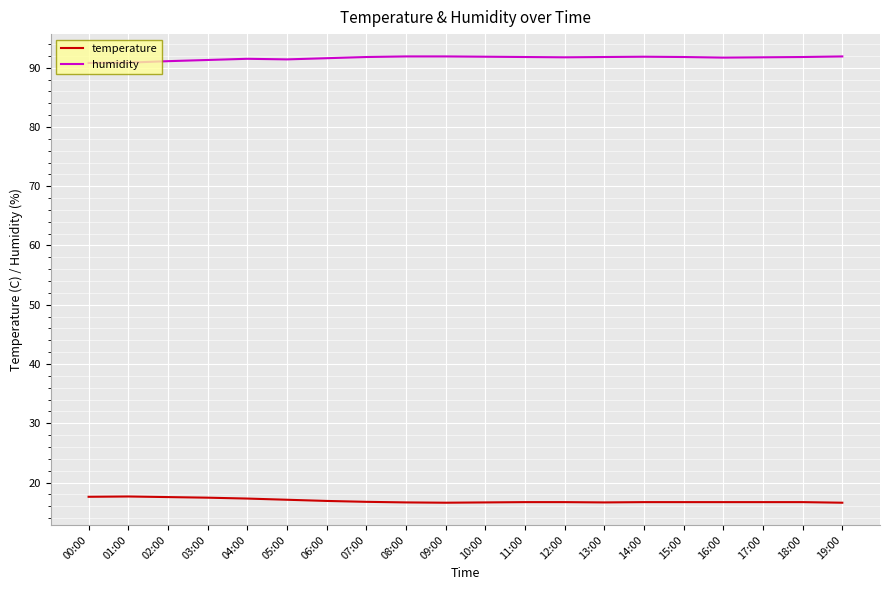

At 18:00, list the series in order from largest to smallest.

humidity, temperature